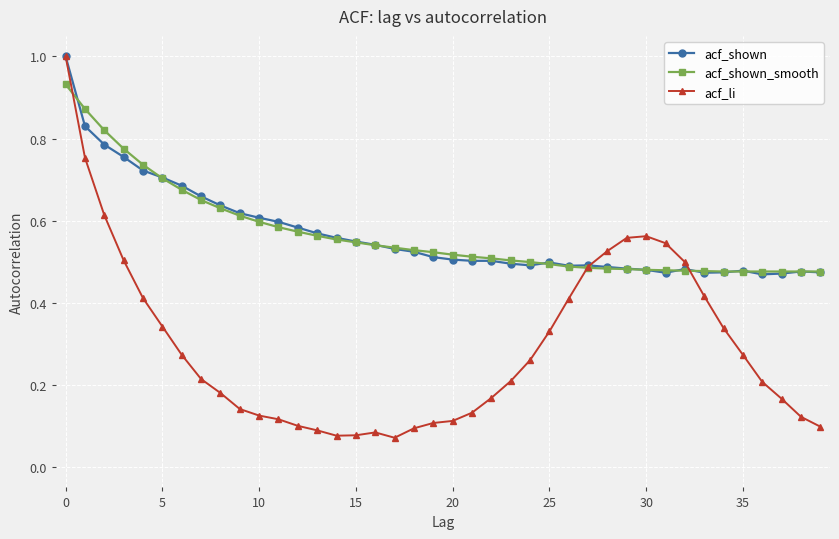

What is the maximum value shown in the chart?

1.0